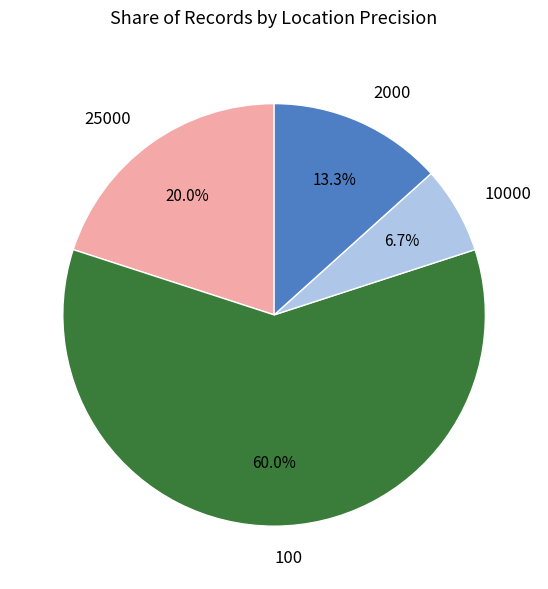

What percentage is NOT represented by 2000?

86.7%